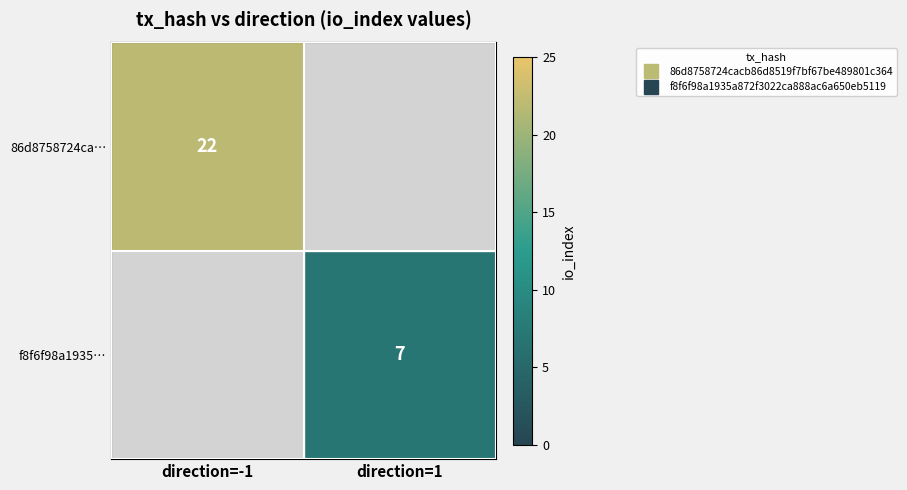

Rank the series by their average value, from highest to lowest.

86d8758724ca…, f8f6f98a1935…